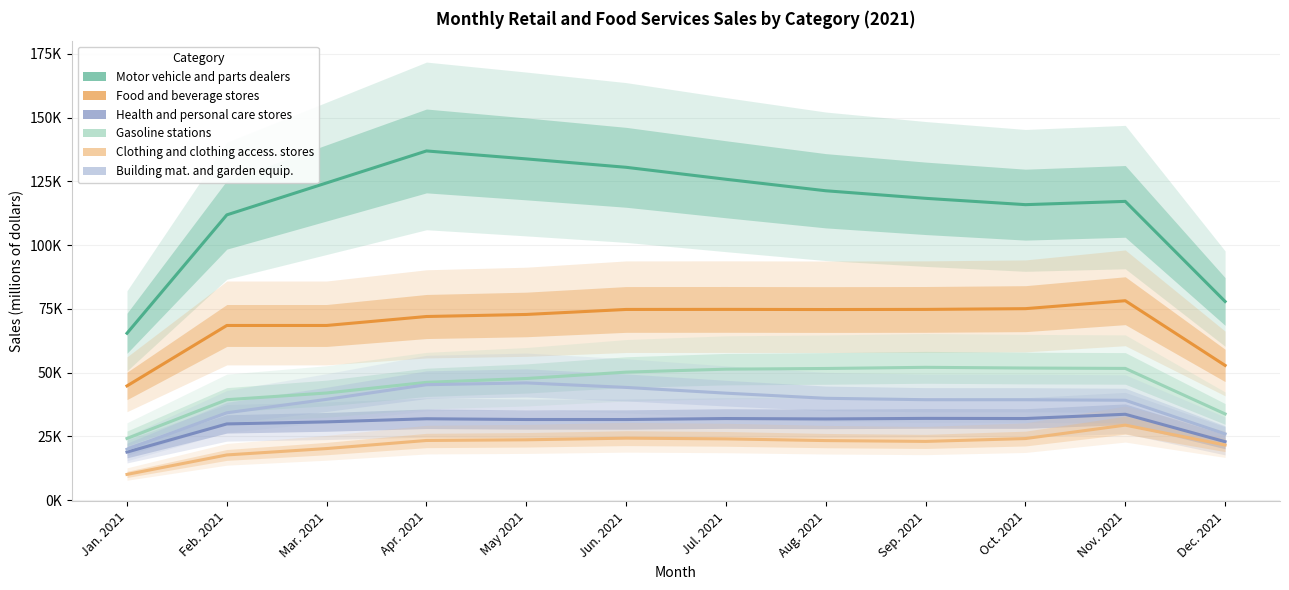

What is the sum of all Health and personal care stores values?

359295.3